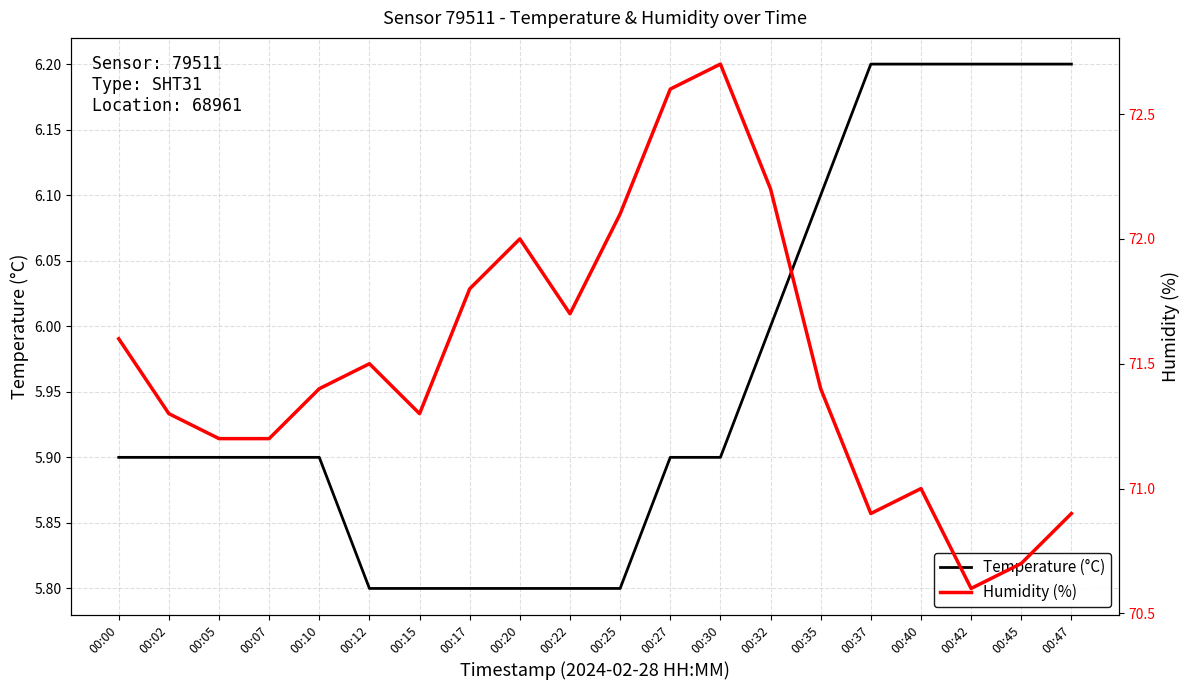

What is the sum of all Temperature (°C) values?

119.2